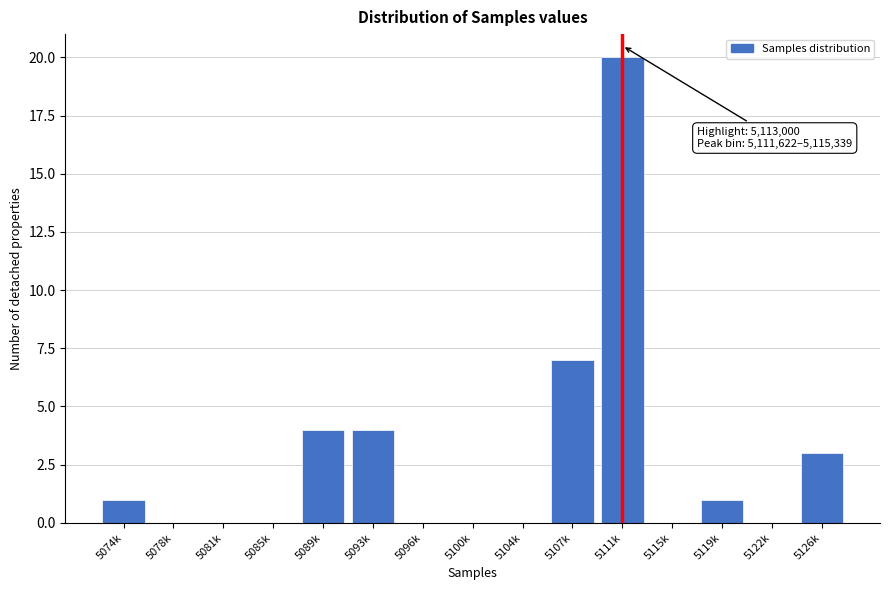

Reading right to left, what are all the values shown in this chart?

5126k=3	5122k=0	5119k=1	5115k=0	5111k=20	5107k=7	5104k=0	5100k=0	5096k=0	5093k=4	5089k=4	5085k=0	5081k=0	5078k=0	5074k=1